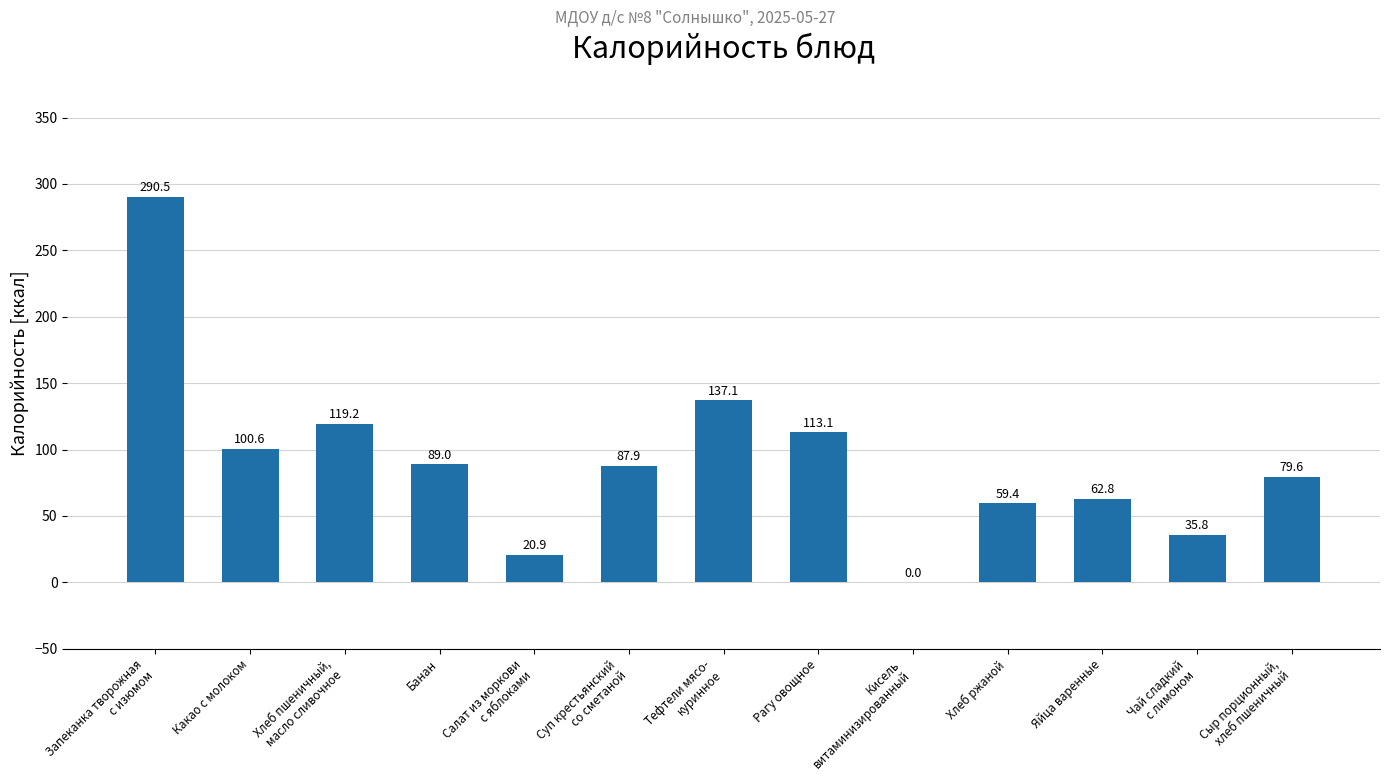

The value at Рагу овощное is 113.1. True or false?

True